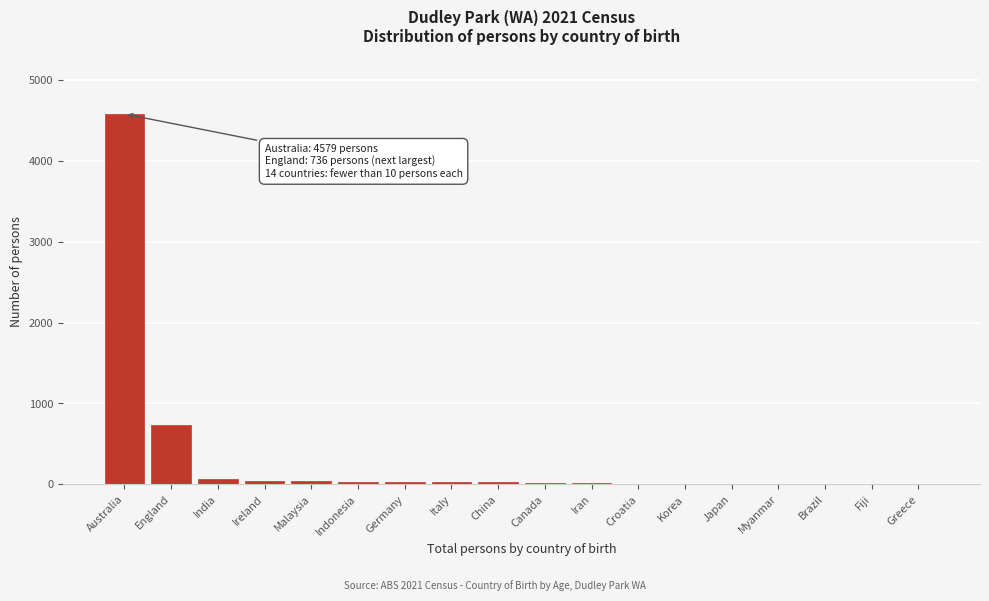

What is the sum of all values?

5638